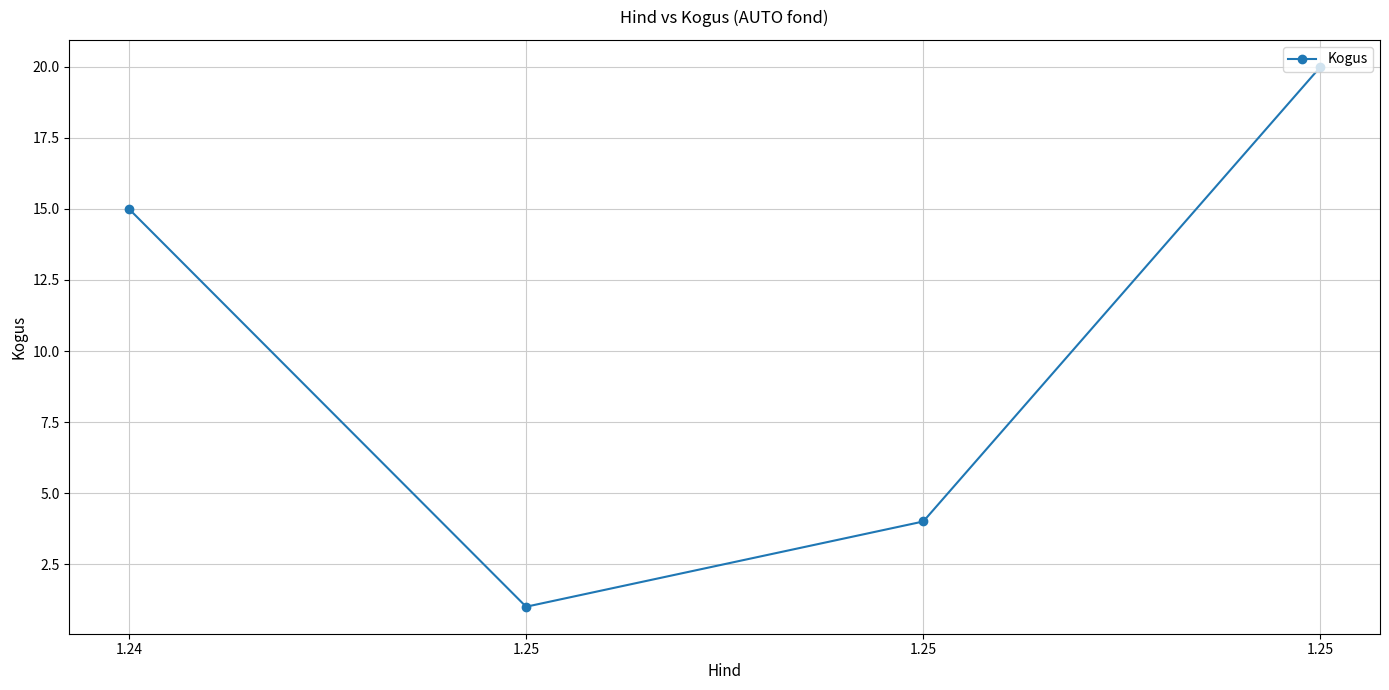

Which label corresponds to the largest value in the chart?

1.25